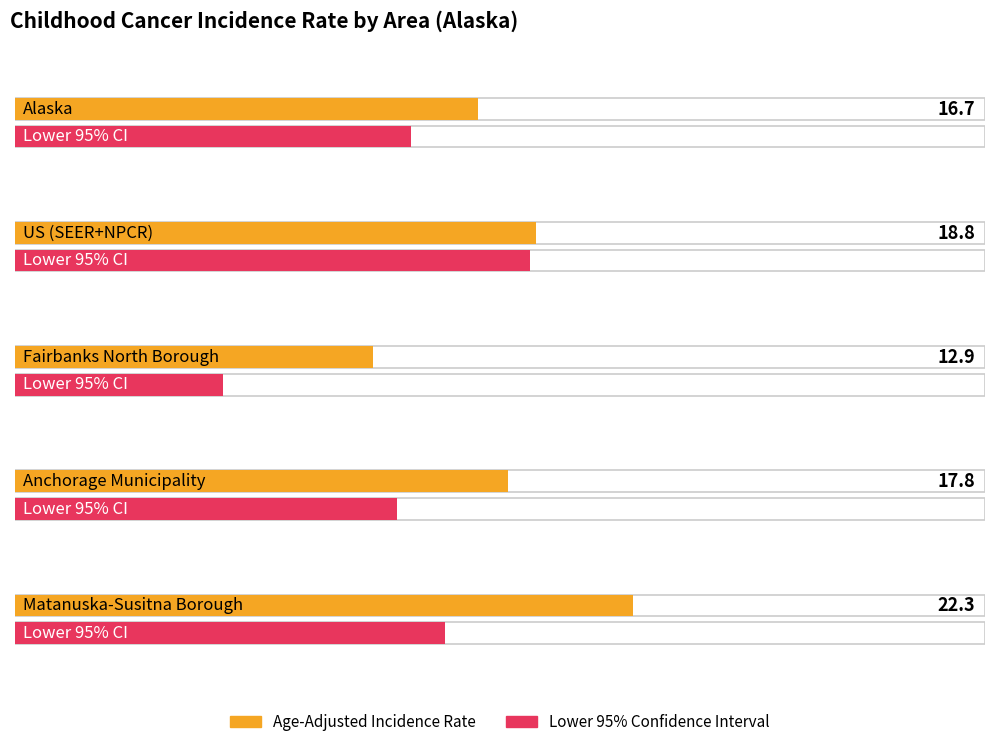

Is it true that Upper 95% CI equals 20.7 at Fairbanks North Borough?

True